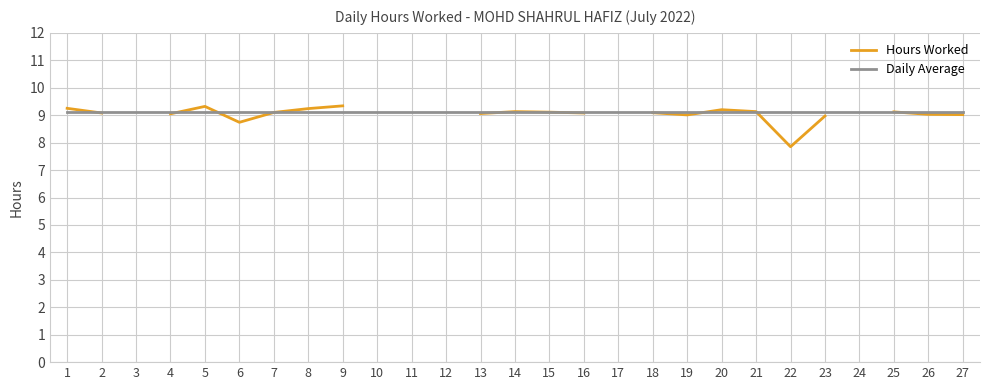

What are all the series names shown in the legend?

Hours Worked, Daily Average